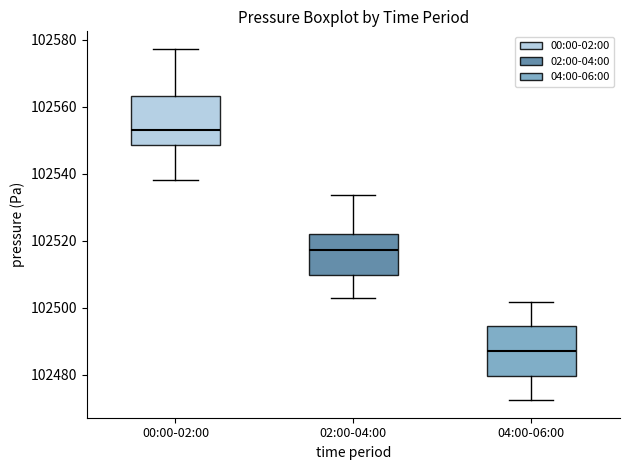

Which box's median line is the highest?

00:00-02:00